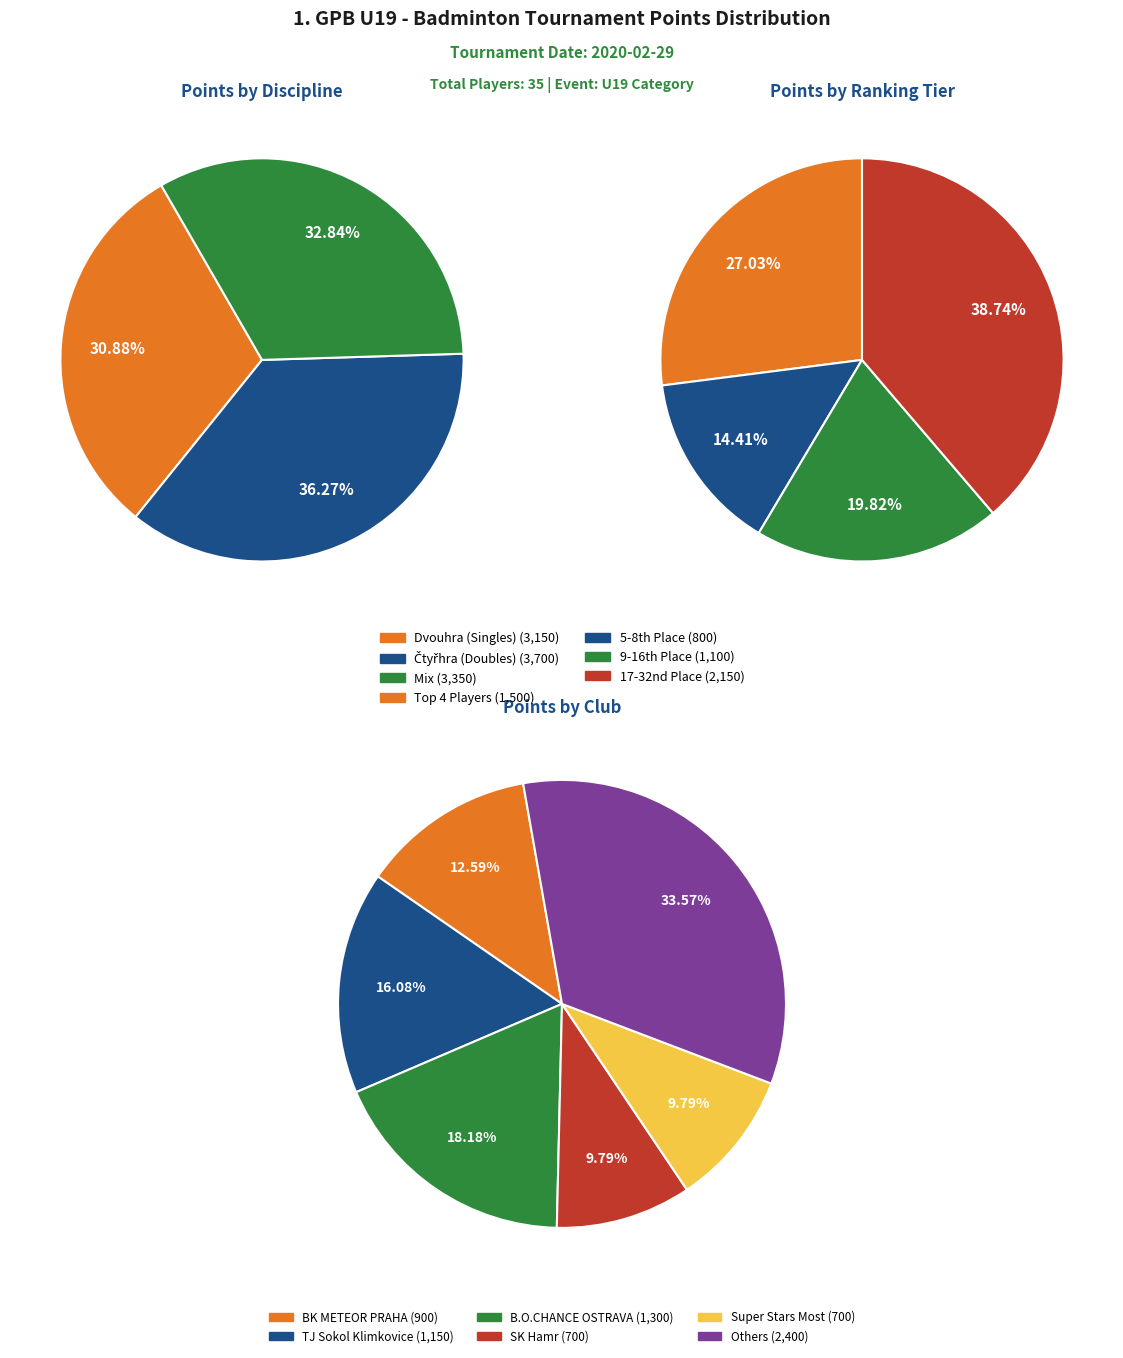

What portion of the pie excludes 2?

90.3%